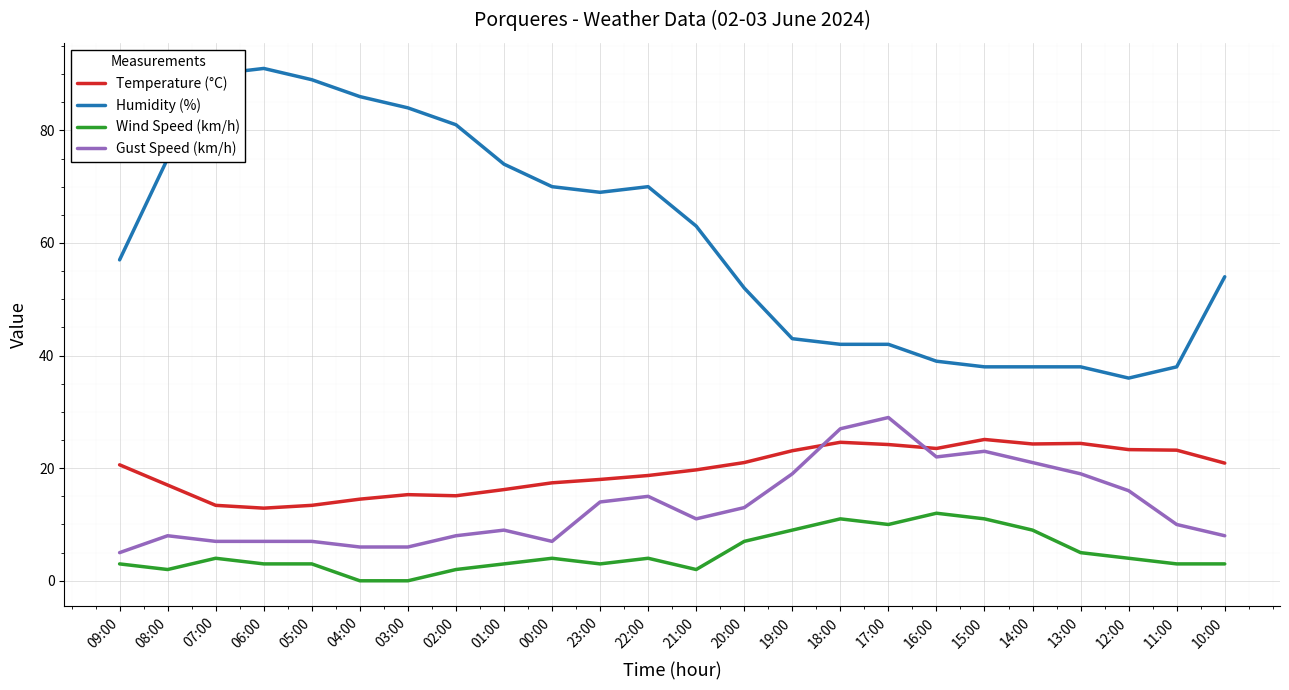

What is the difference between the highest and lowest values at 09:00?

54.0